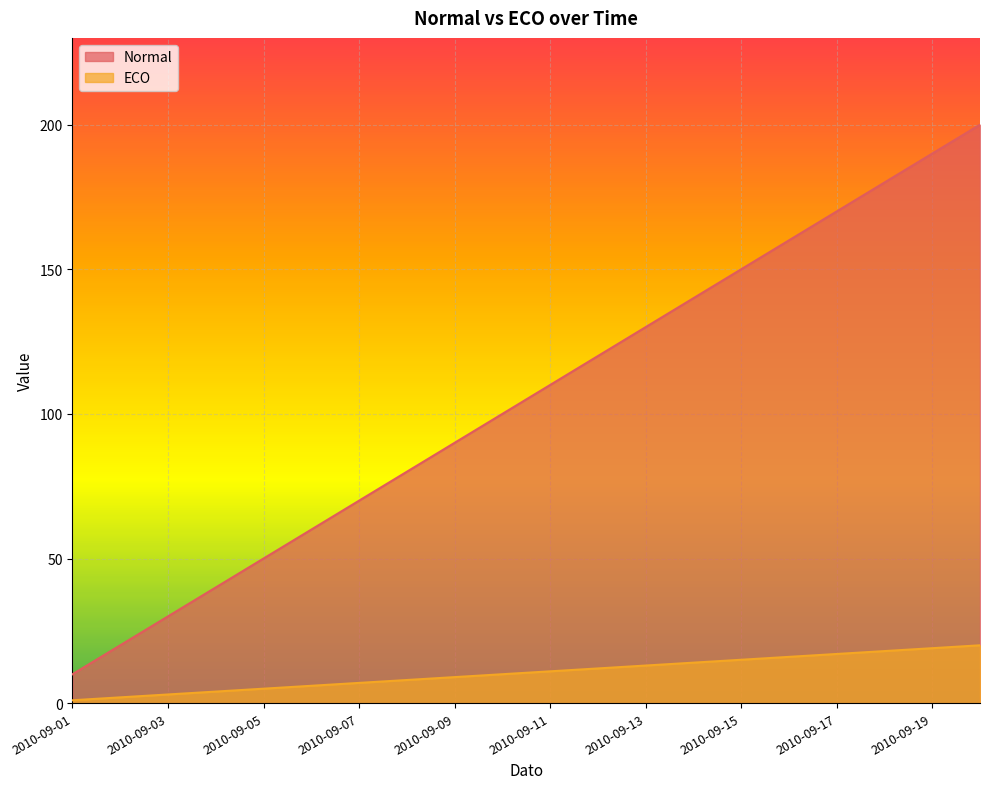

The value of ECO at 2010-09-10 is 10. True or false?

True